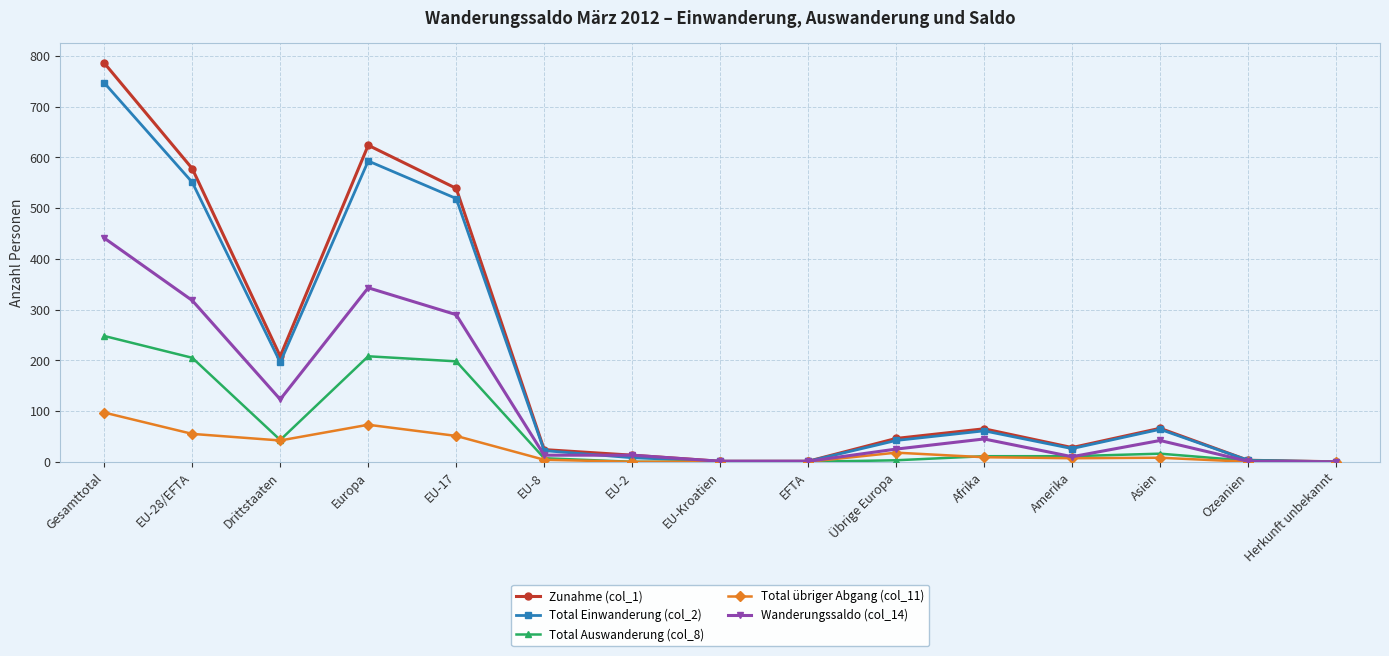

True or false: Total Einwanderung (col_2) has a value of 64 at Asien.

True